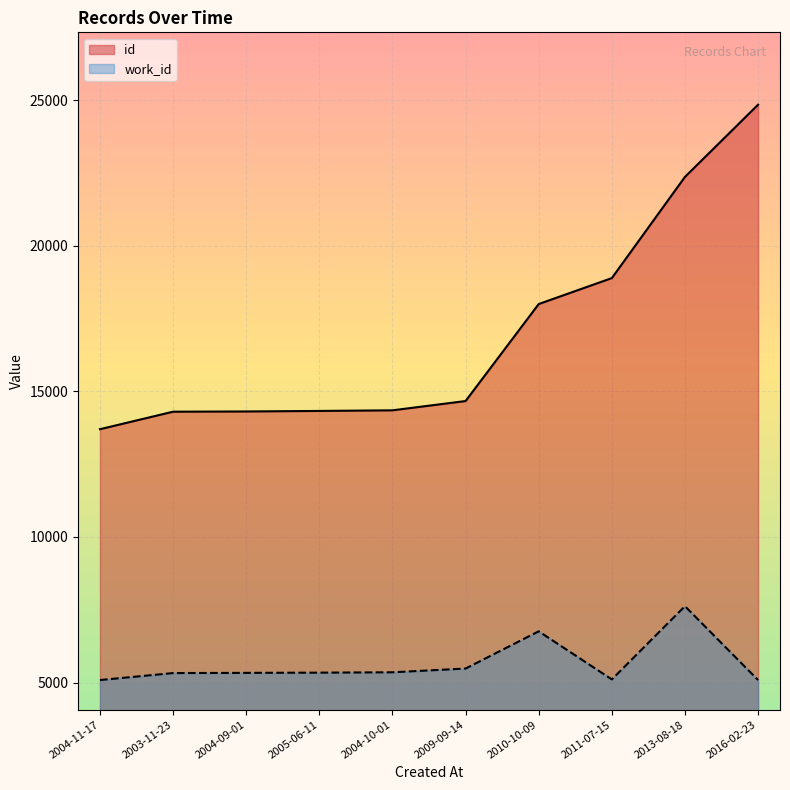

True or false: work_id has a value of 1663 at 2013-08-18.

False